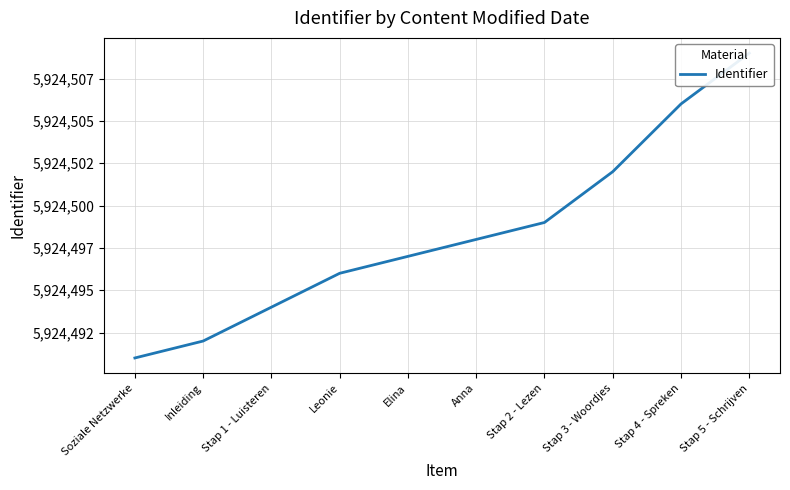

Is it true that the value at Elina is 8228225?

False